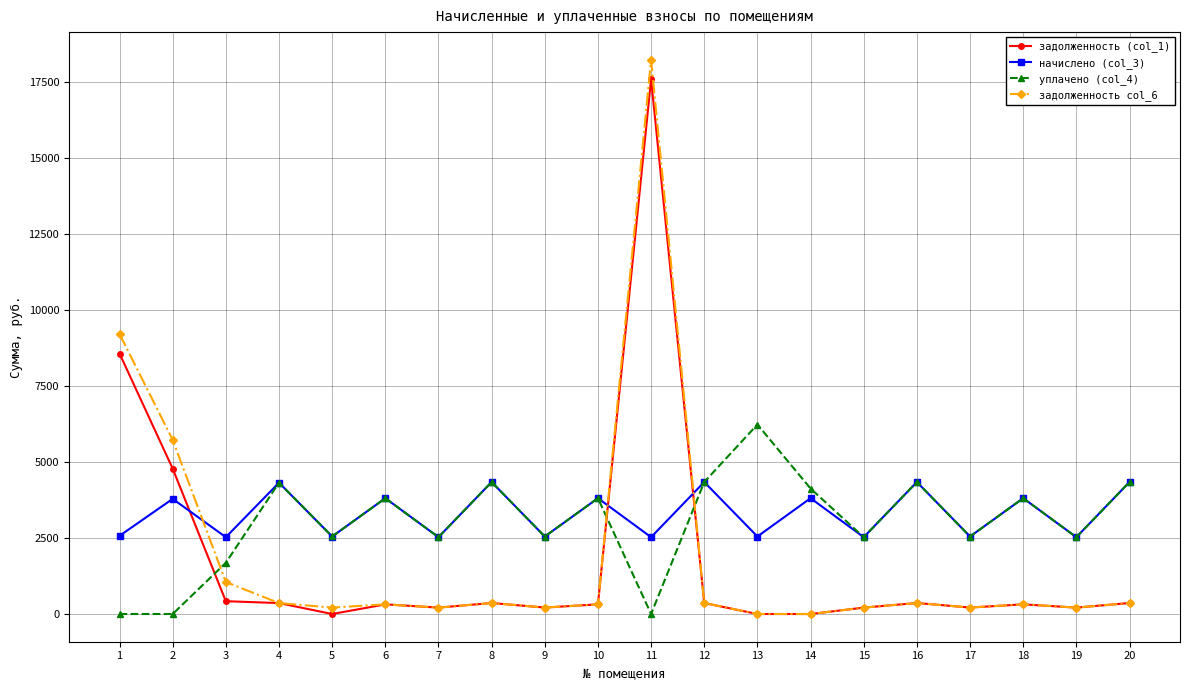

True or false: задолженность (col_1) has more than 2 points higher than both neighbors.

True